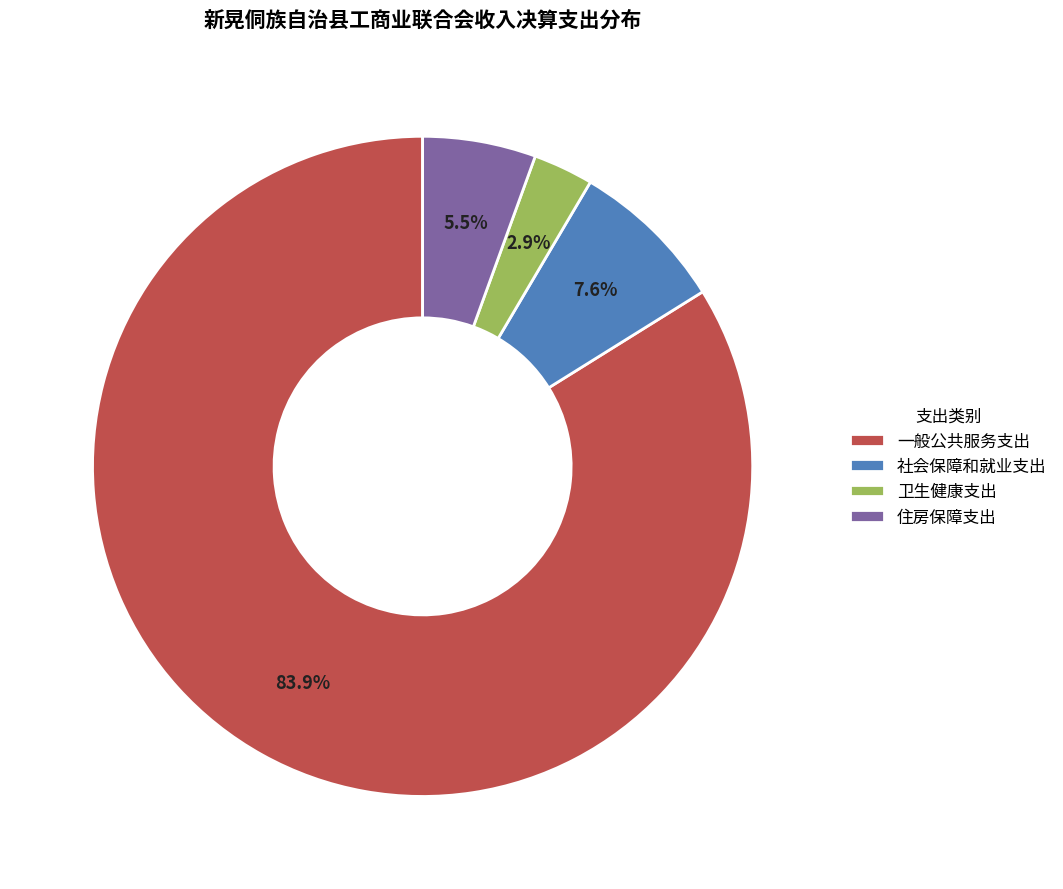

Is 社会保障和就业支出 the majority of the pie?

No